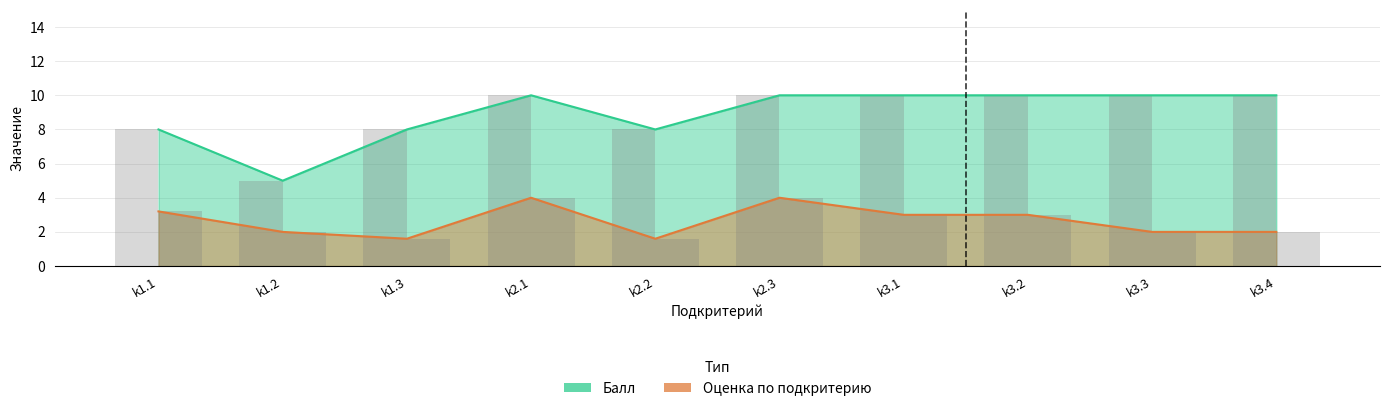

Reading right to left, transcribe all the data shown in this chart.

Балл: 10.0	10.0	10.0	10.0	10.0	8.0	10.0	8.0	5.0	8.0
Оценка по подкритерию: 2.0	2.0	3.0	3.0	4.0	1.6	4.0	1.6	2.0	3.2